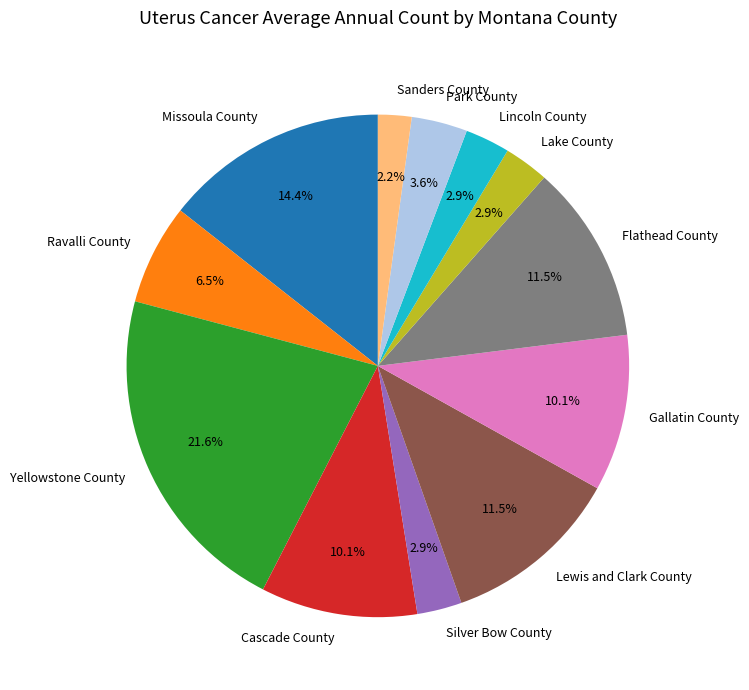

What is the ratio of the value at Park County to the value at Cascade County?

0.4